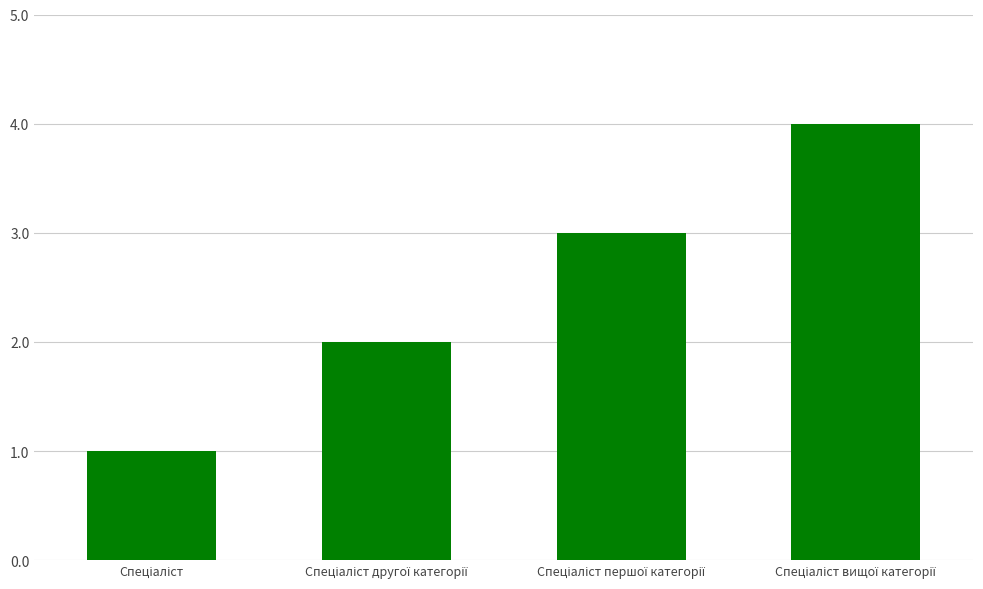

What is the sum of all values?

10